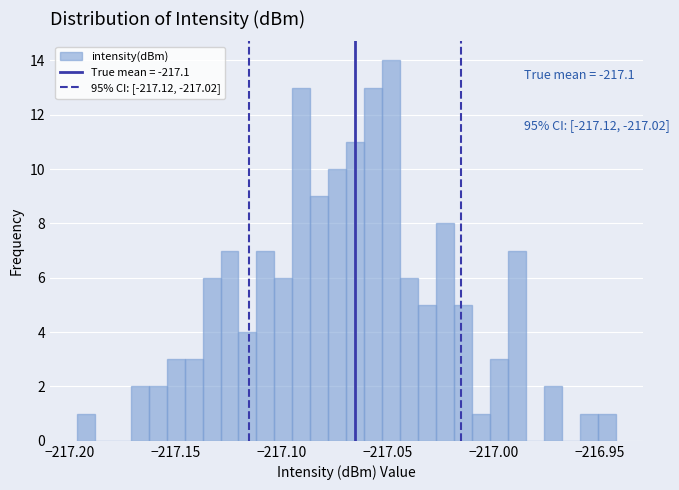

Read against the x-axis, roughly where is the centre of the tallest bar?

-217.050